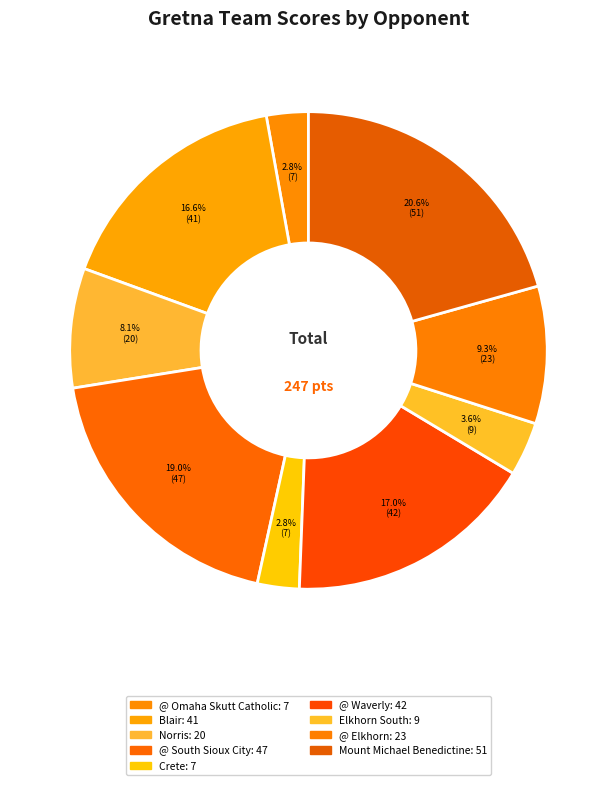

How many slices are in this pie chart?

9